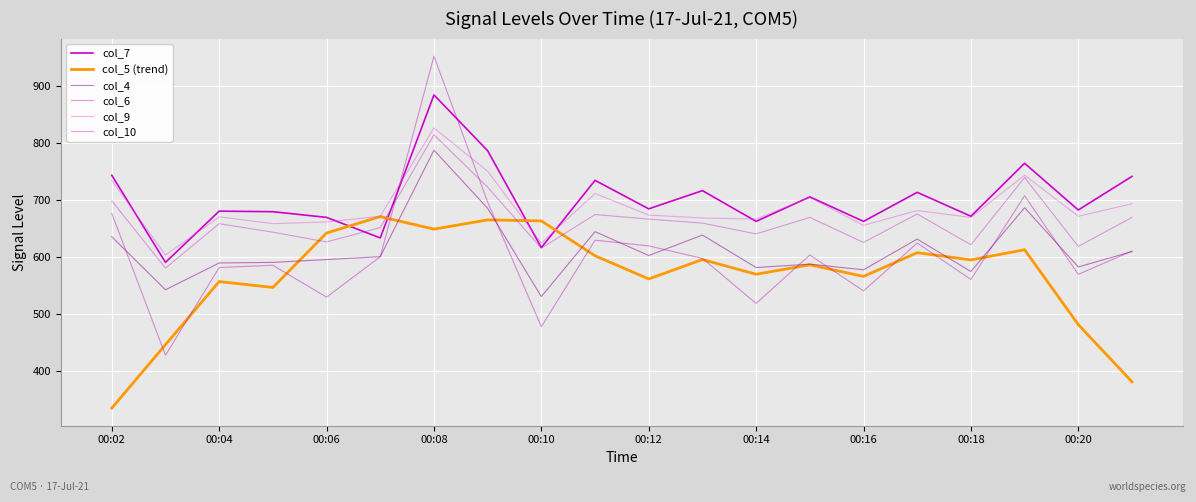

True or false: col_10 and col_4 cross at least once.

False